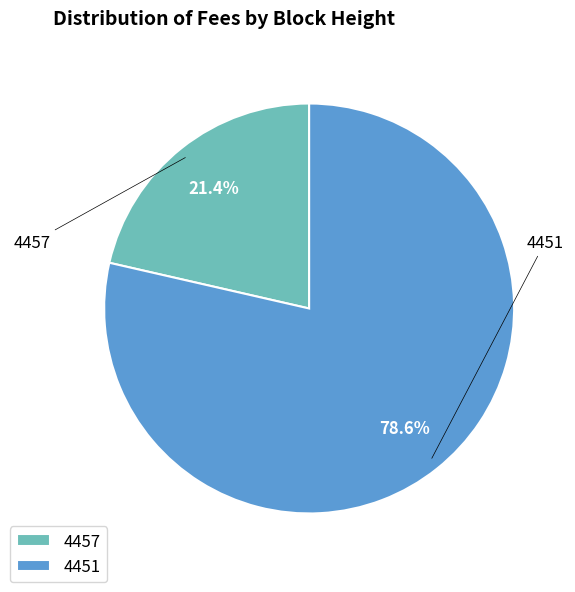

Do 4451 and 4457 together represent more than half of the pie?

Yes